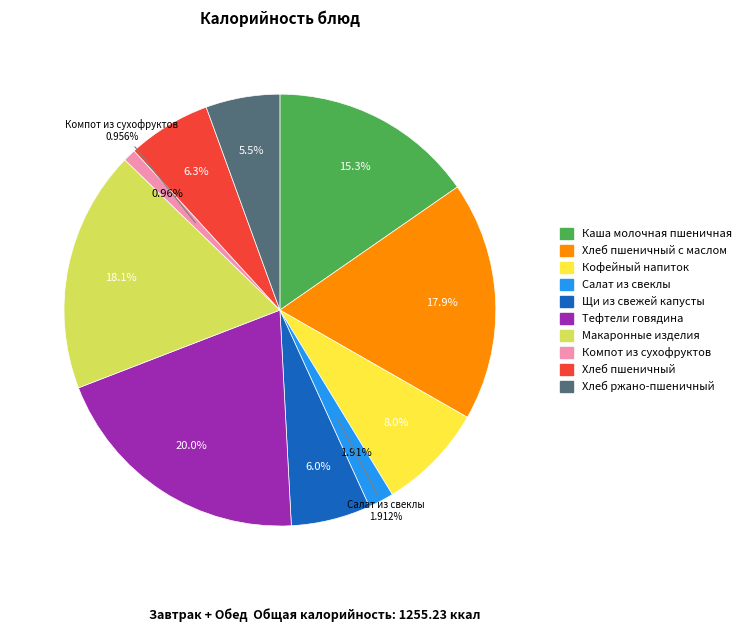

Rank the categories by value from highest to lowest.

Тефтели говядина, Макаронные изделия, Хлеб пшеничный с маслом, Каша молочная пшеничная, Кофейный напиток, Хлеб пшеничный, Щи из свежей капусты, Хлеб ржано-пшеничный, Салат из свеклы, Компот из сухофруктов